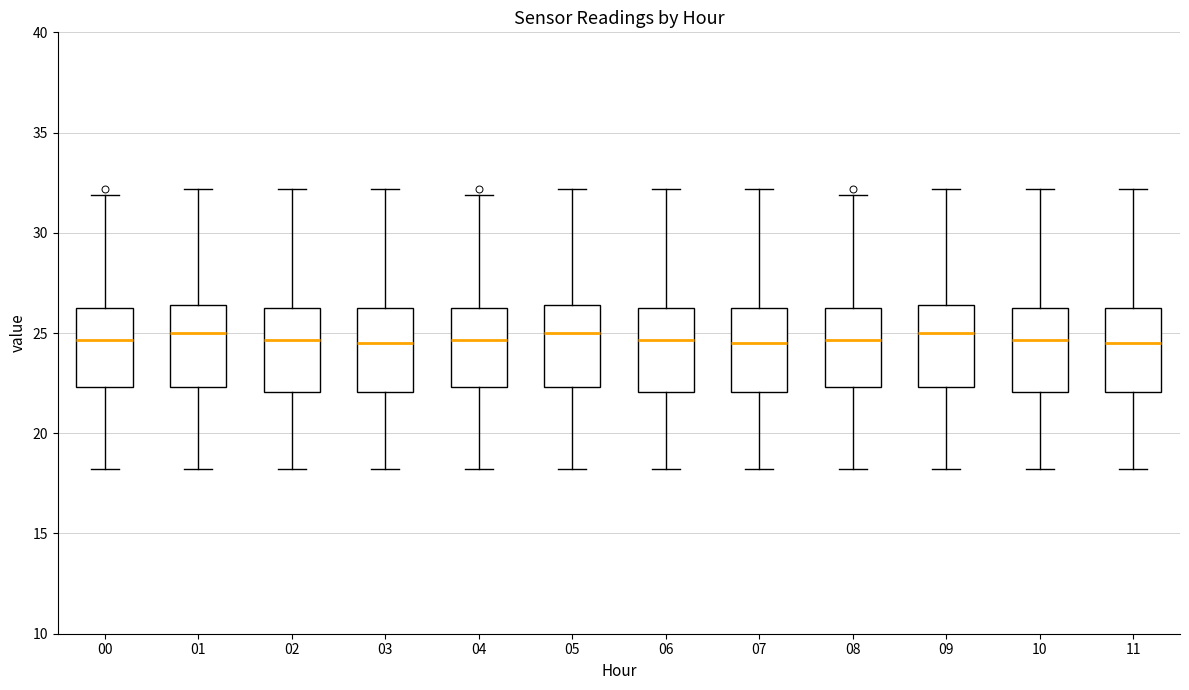

Reading left to right, read every box against the y-axis: the position of its median line, the range the box covers, and the ends of its whiskers. The values are not printed on the chart, so give them approximately, as read against the axis.

00: median 24.5, box 22.5 to 26.0, whiskers 18.0 to 32.0
01: median 25.0, box 22.5 to 26.5, whiskers 18.0 to 32.0
02: median 24.5, box 22.0 to 26.0, whiskers 18.0 to 32.0
03: median 24.5, box 22.0 to 26.0, whiskers 18.0 to 32.0
04: median 24.5, box 22.5 to 26.0, whiskers 18.0 to 32.0
05: median 25.0, box 22.5 to 26.5, whiskers 18.0 to 32.0
06: median 24.5, box 22.0 to 26.0, whiskers 18.0 to 32.0
07: median 24.5, box 22.0 to 26.0, whiskers 18.0 to 32.0
08: median 24.5, box 22.5 to 26.0, whiskers 18.0 to 32.0
09: median 25.0, box 22.5 to 26.5, whiskers 18.0 to 32.0
10: median 24.5, box 22.0 to 26.0, whiskers 18.0 to 32.0
11: median 24.5, box 22.0 to 26.0, whiskers 18.0 to 32.0